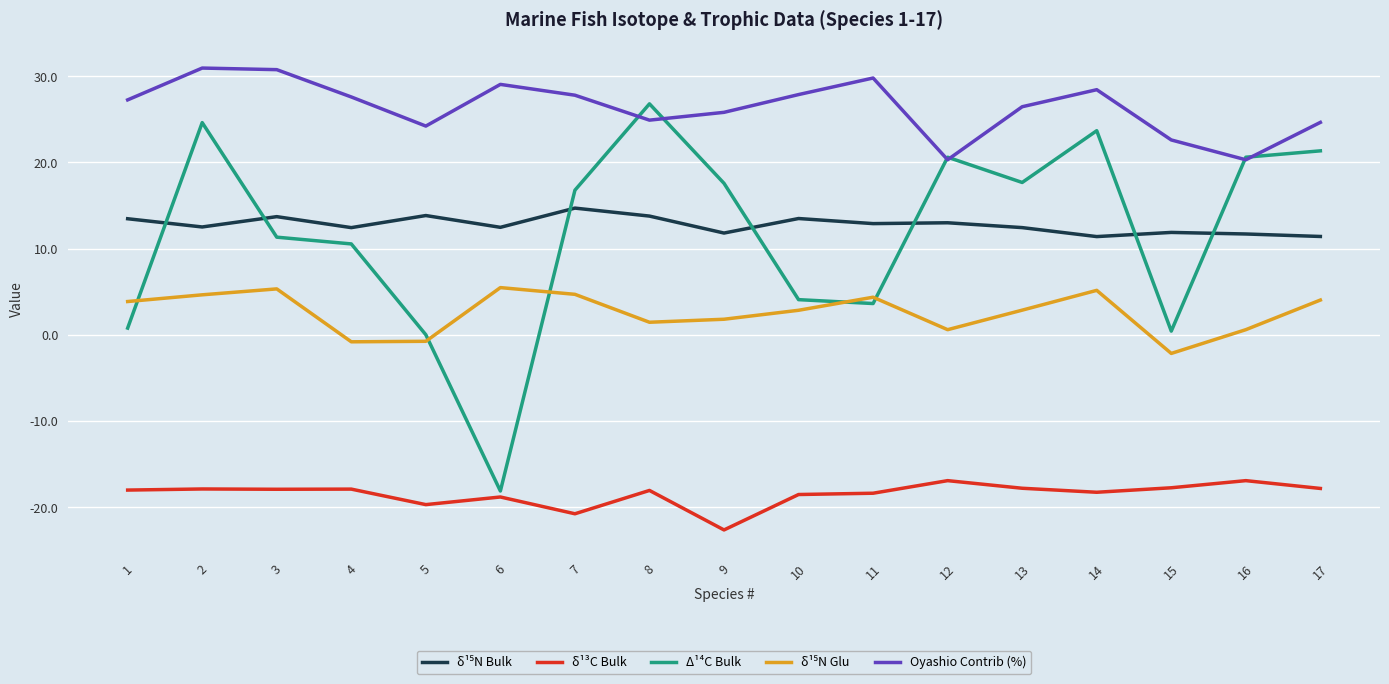

Which series has the largest total across all categories?

Oyashio Contrib (%)